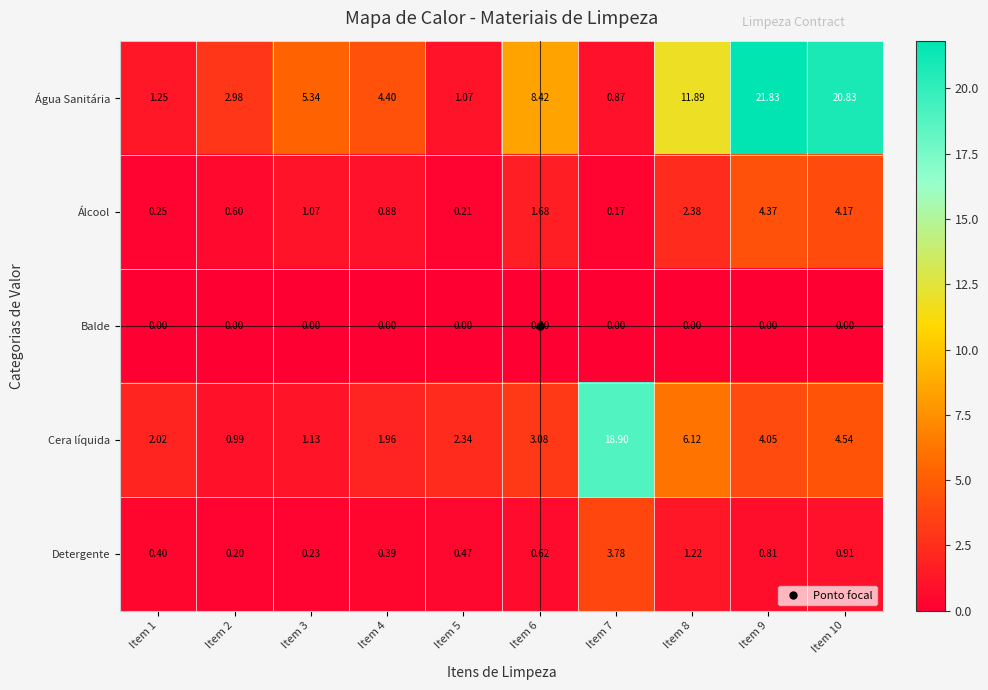

Which series has the largest total across all categories?

Água Sanitária